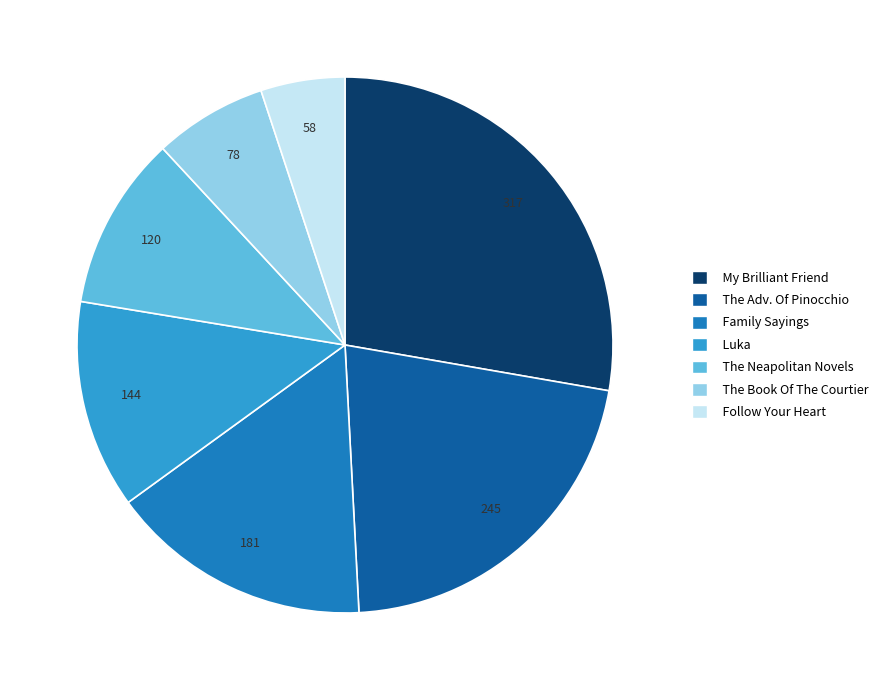

Does any single category account for the majority?

No